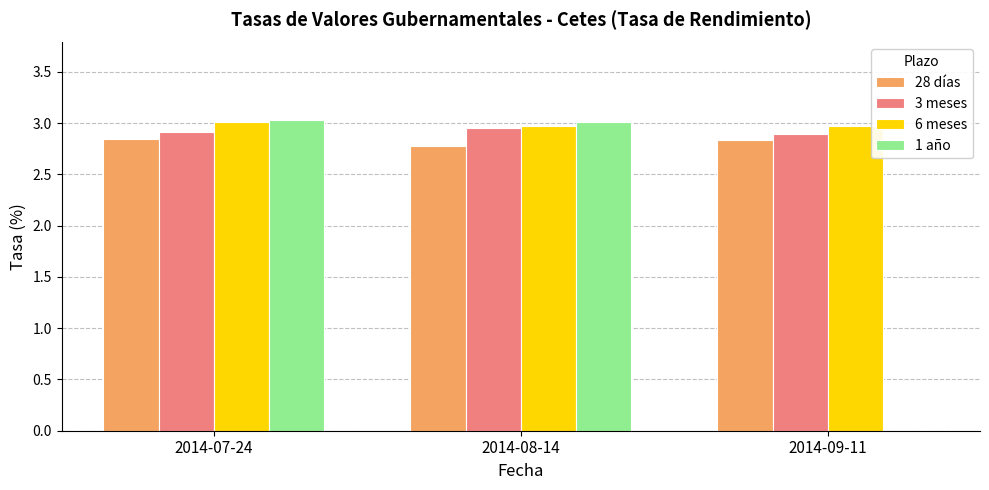

How many data points does each series have?

3